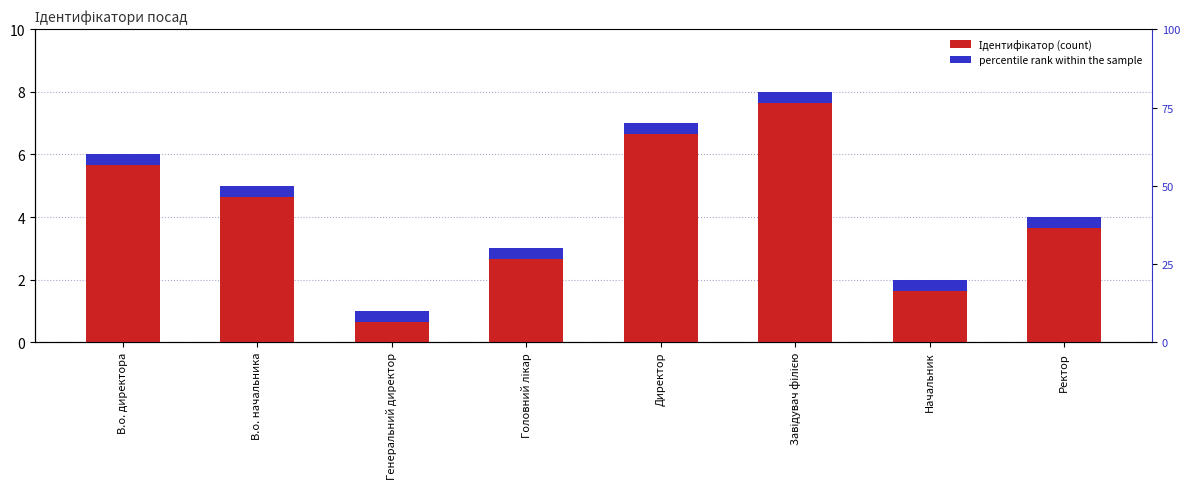

What is the minimum value shown in the chart?

1